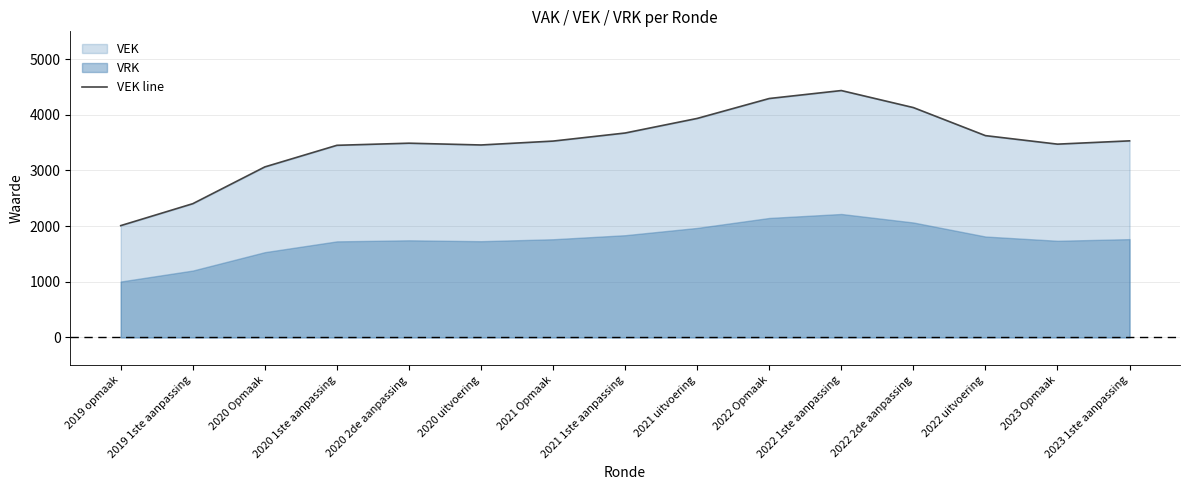

What is the sum of all values?

52502